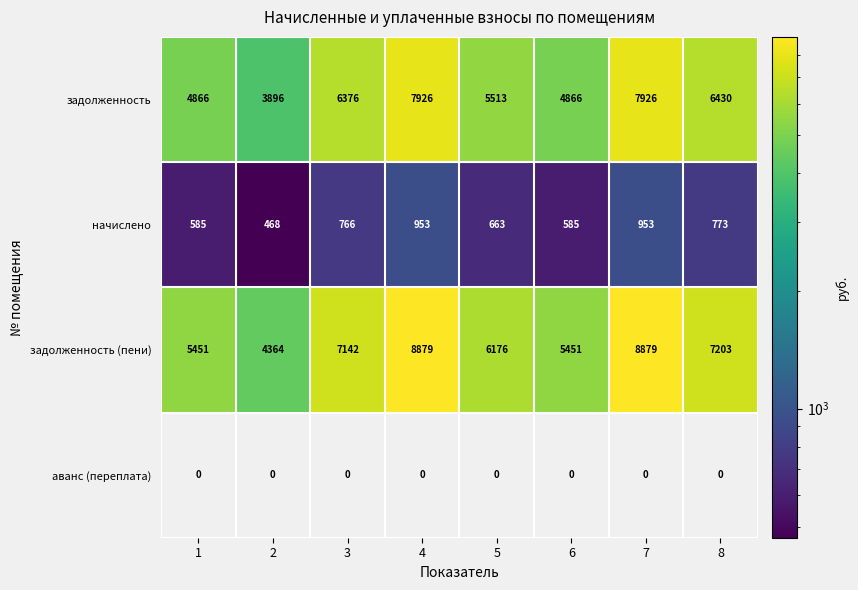

What is the approximate value of задолженность at 3, to the nearest 50?

6400